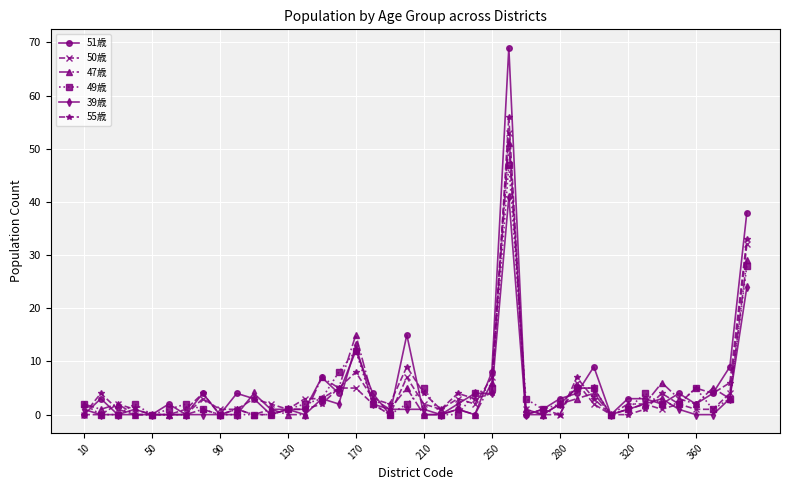

What are all the series names shown in the legend?

51歳, 50歳, 47歳, 49歳, 39歳, 55歳